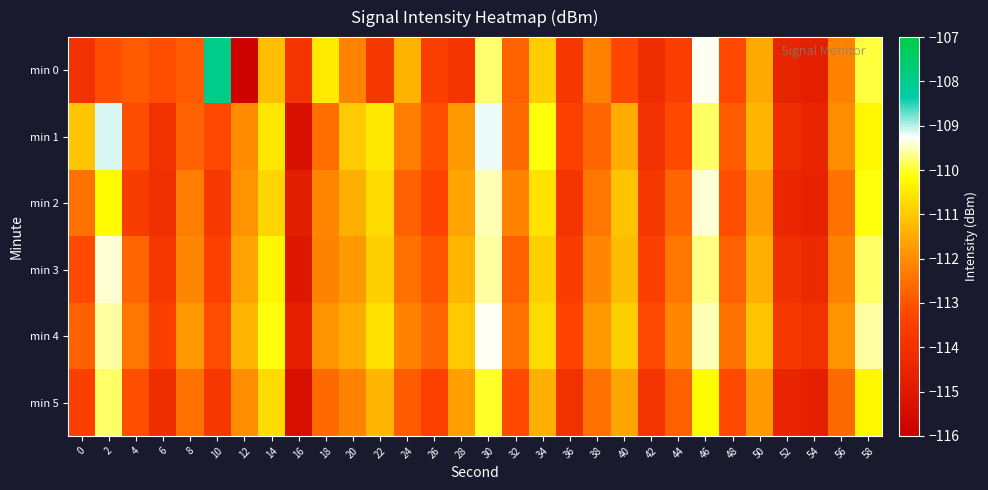

Rank the series at 50 from highest to lowest value.

min 4, min 1, min 3, min 0, min 2, min 5